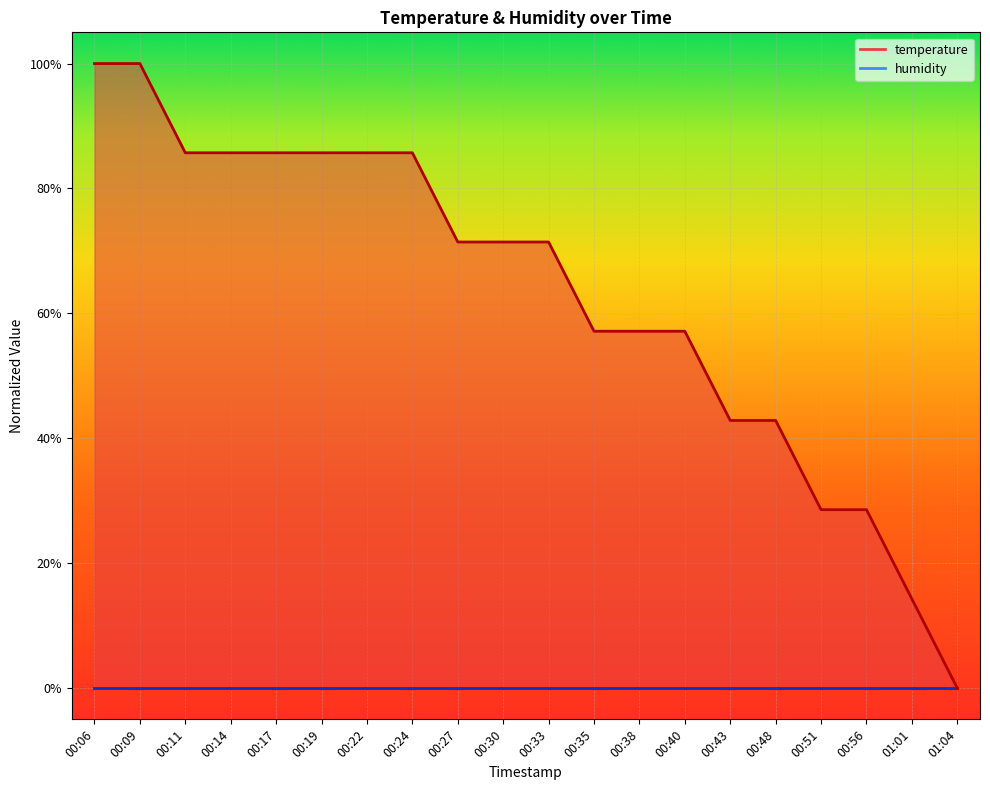

At which category does the chart reach its minimum across all series?

01:04